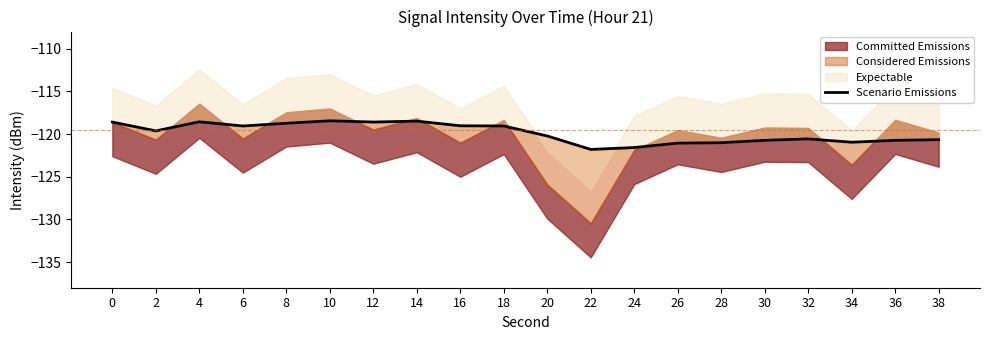

Between 18 and 38, which is larger?

18